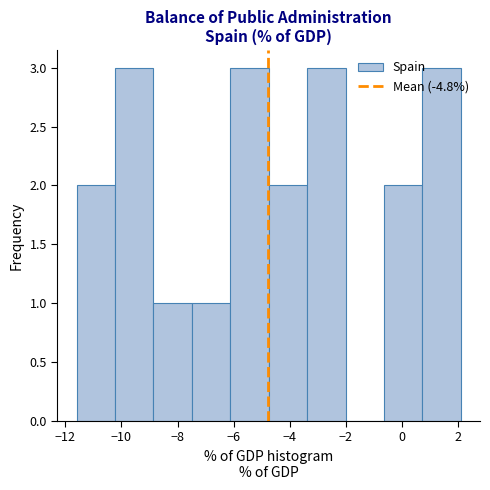

Reading left to right, transcribe this chart: for each bar, give the range it covers on the x-axis and its height. Neither the bar edges nor the heights are printed on the chart, so give them approximately, as read against the axes.

-11.6 to -10.2: 2
-10.2 to -8.8: 3
-8.8 to -7.4: 1
-7.4 to -6.2: 1
-6.2 to -4.8: 3
-4.8 to -3.4: 2
-3.4 to -2.0: 3
-2.0 to -0.6: 0
-0.6 to 0.8: 2
0.8 to 2.2: 3